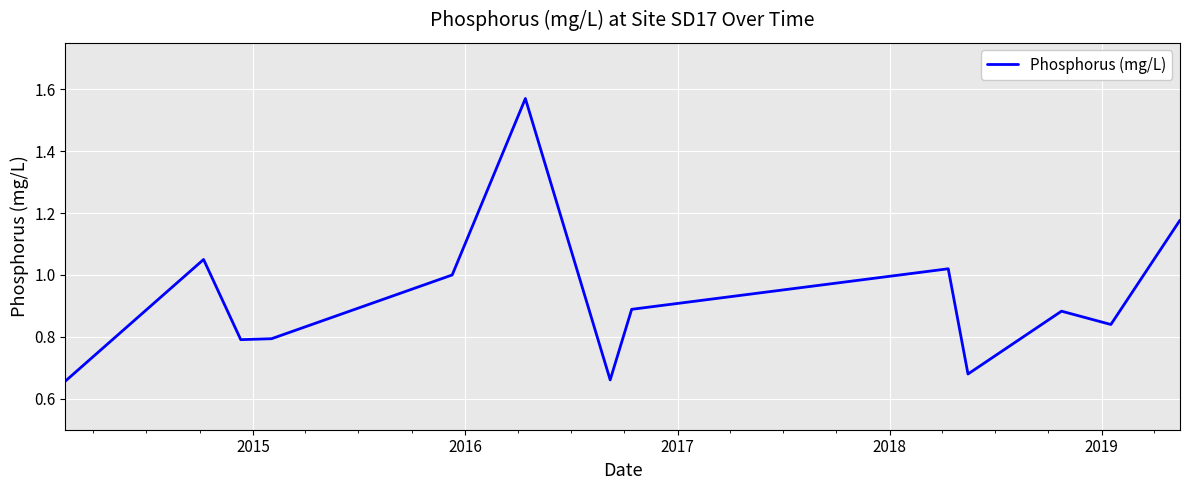

How many series are shown in this chart?

1